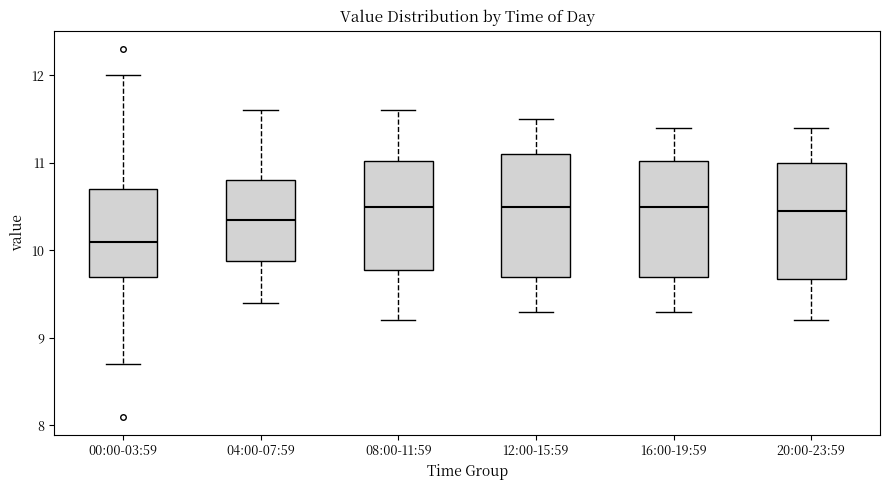

Which box has the lowest median line?

00:00-03:59